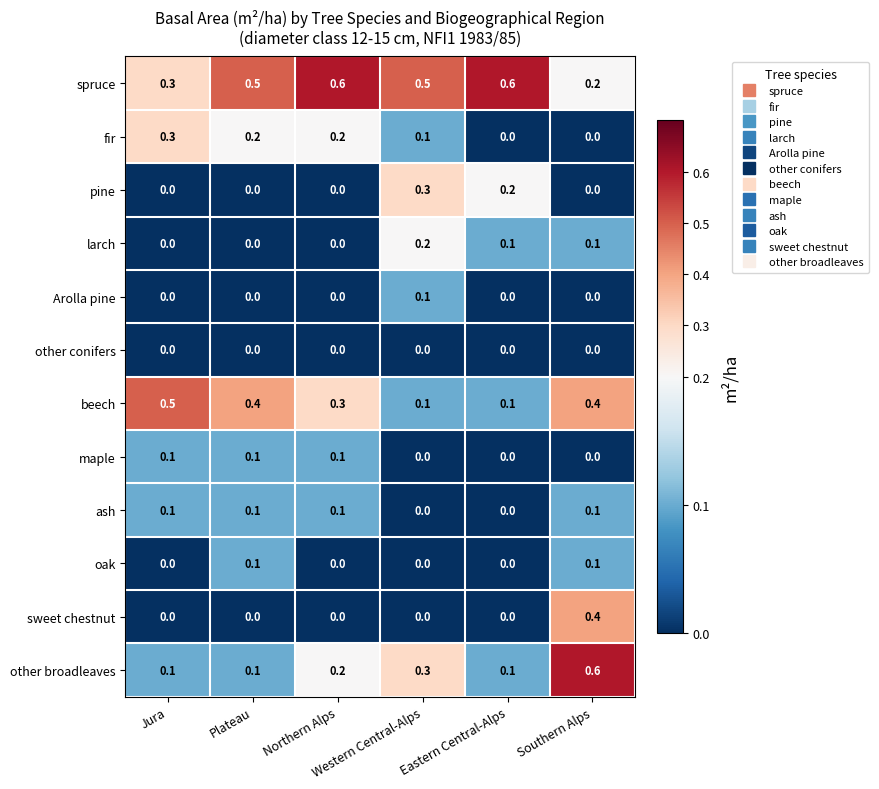

At which category is the sum across all series the highest?

Southern Alps